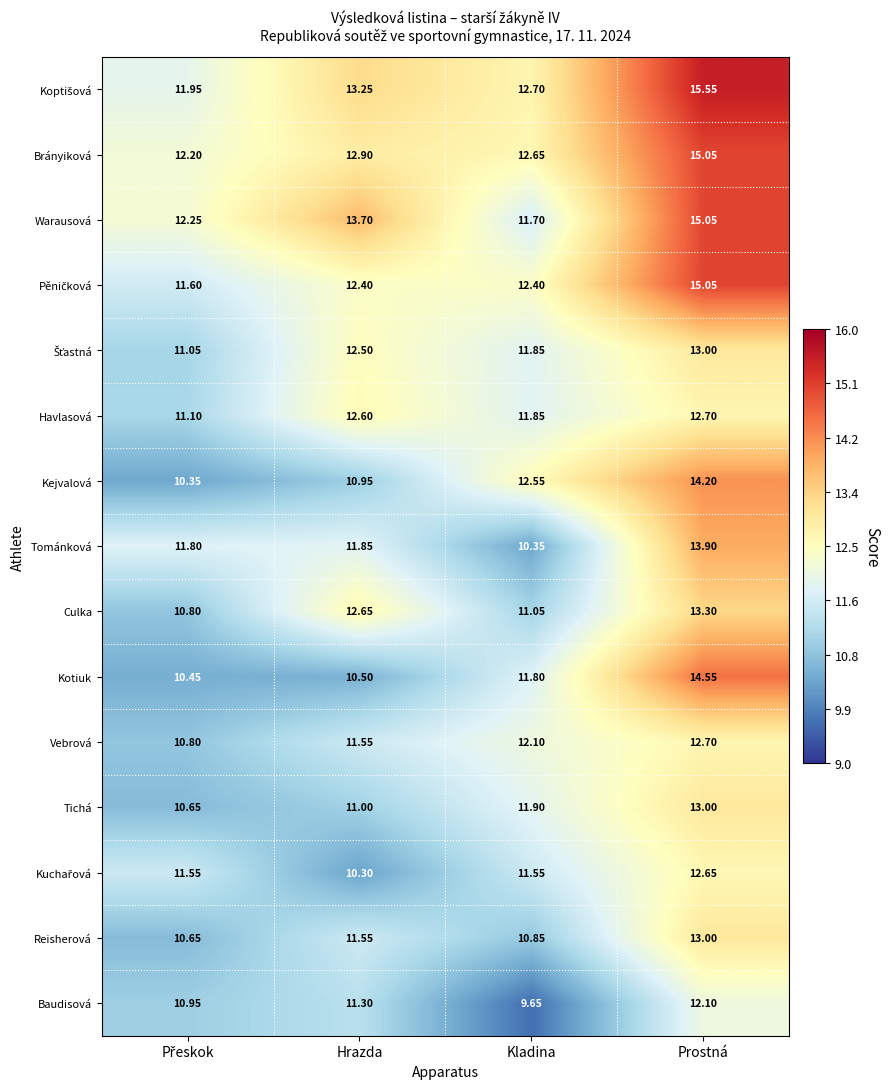

Which series has the widest spread of values?

Kotiuk